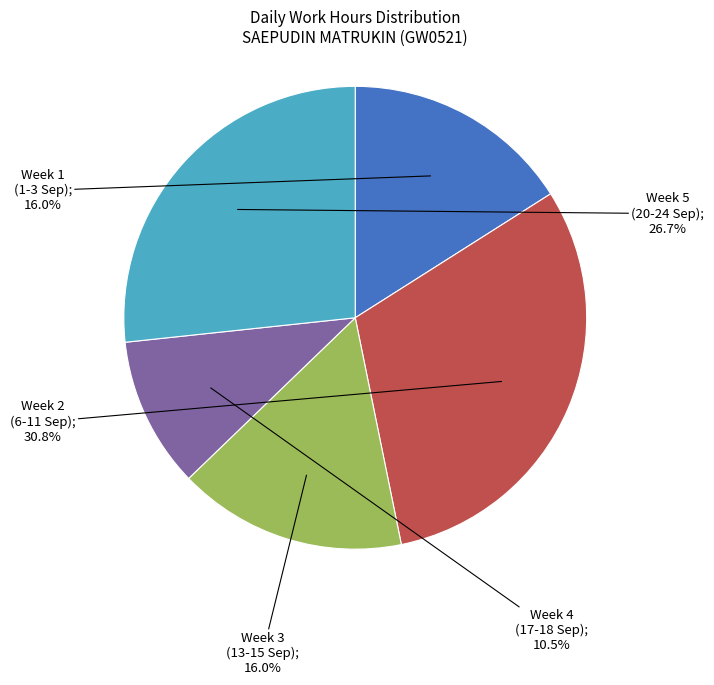

Does any single category account for the majority?

No